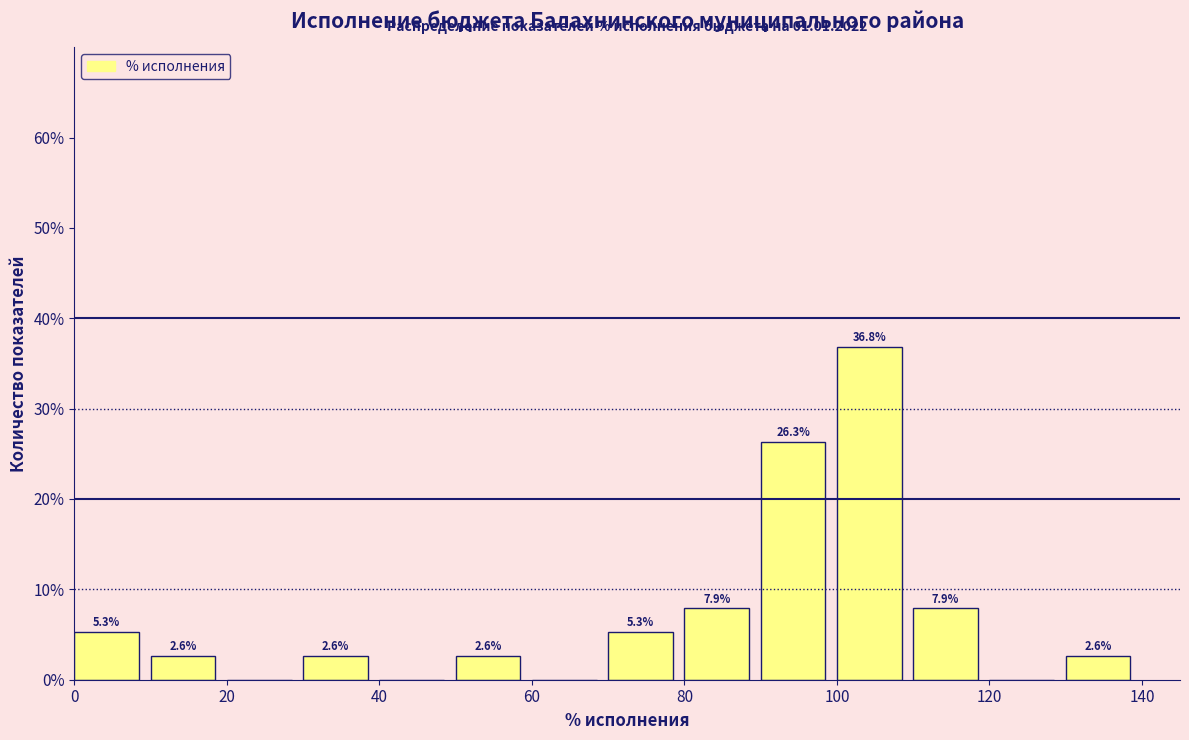

Which range on the x-axis has the tallest bar?

100 to 110